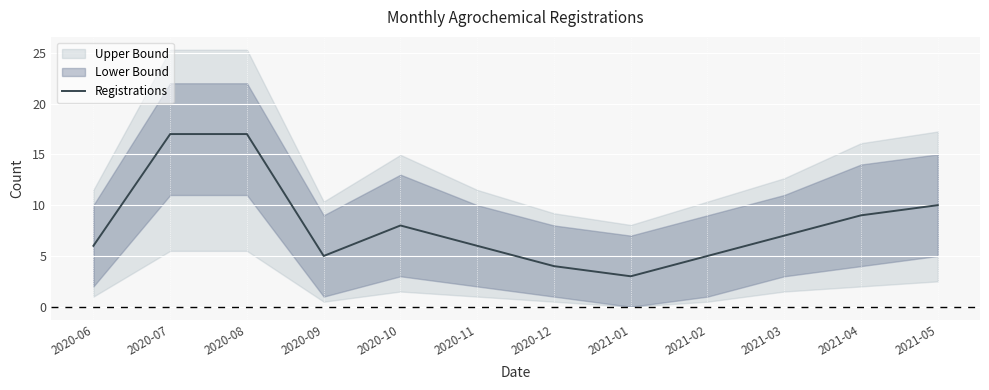

What is the maximum value shown in the chart?

17